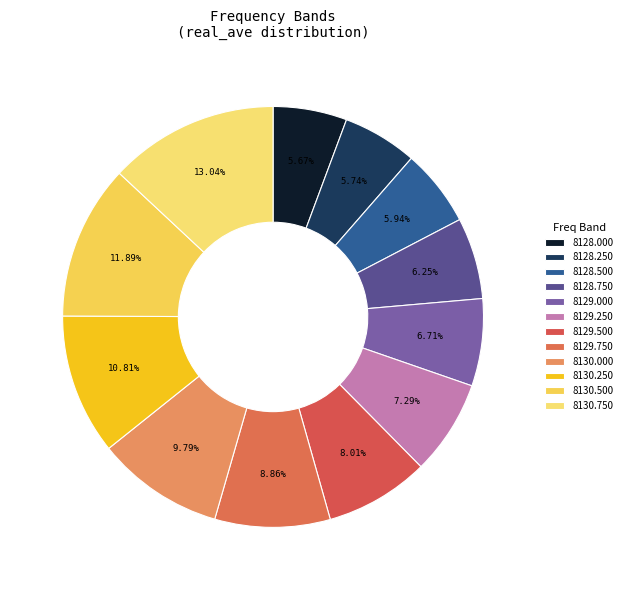

How many segments does this pie chart have?

12